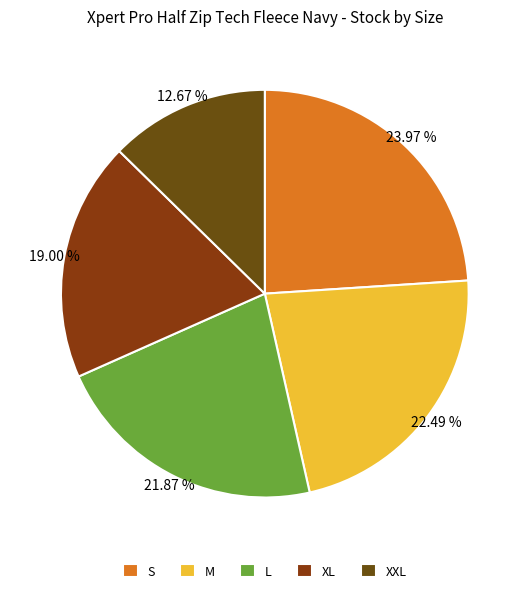

Between L and S, which is larger?

S